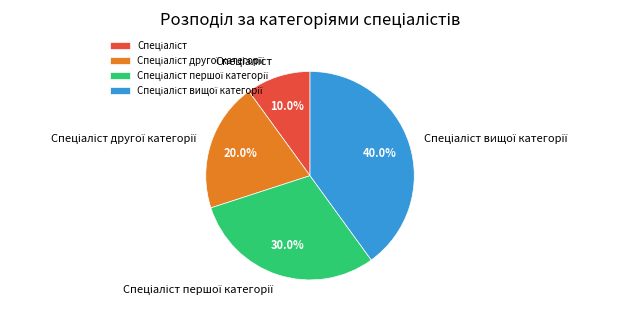

Is there any slice that represents more than half of the pie?

No